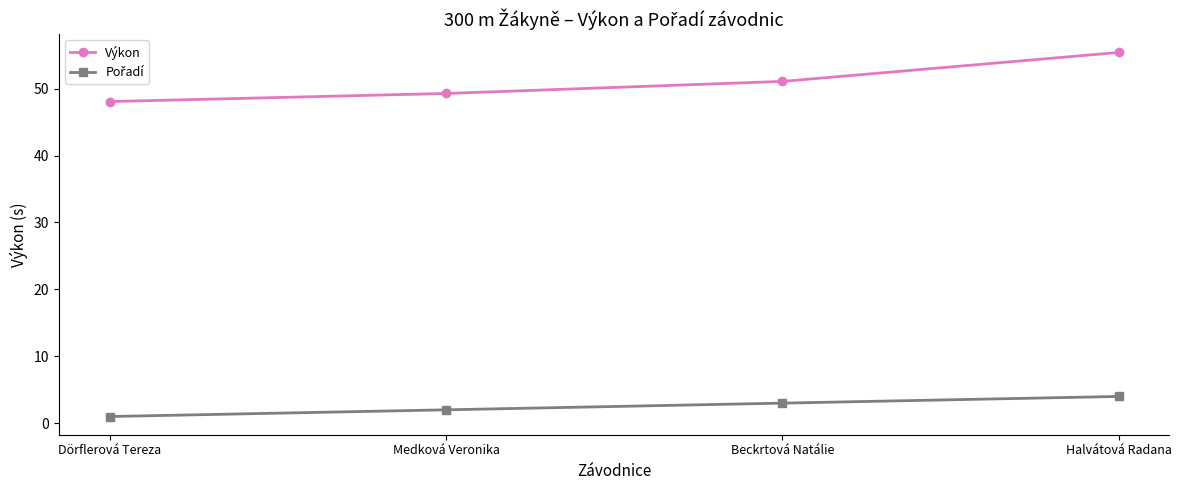

What is the average value of the Výkon series?

51.0